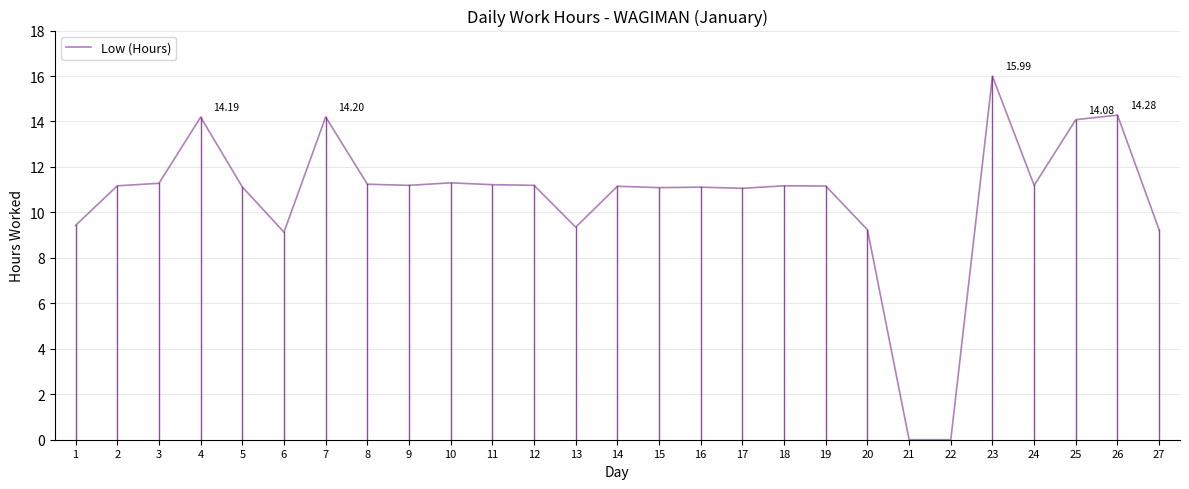

What value does the data have at 25?

14.1